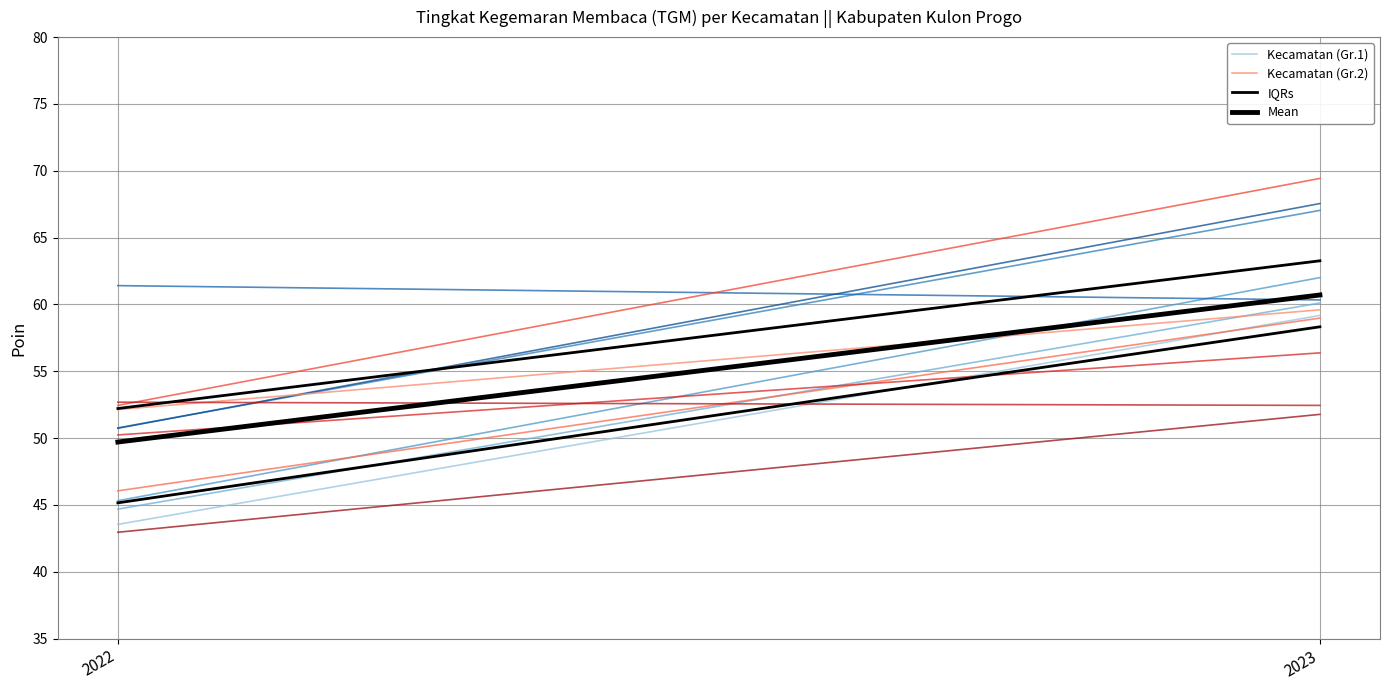

What is the value of the Kecamatan (Gr.2) point at the 2nd from the left?

59.6